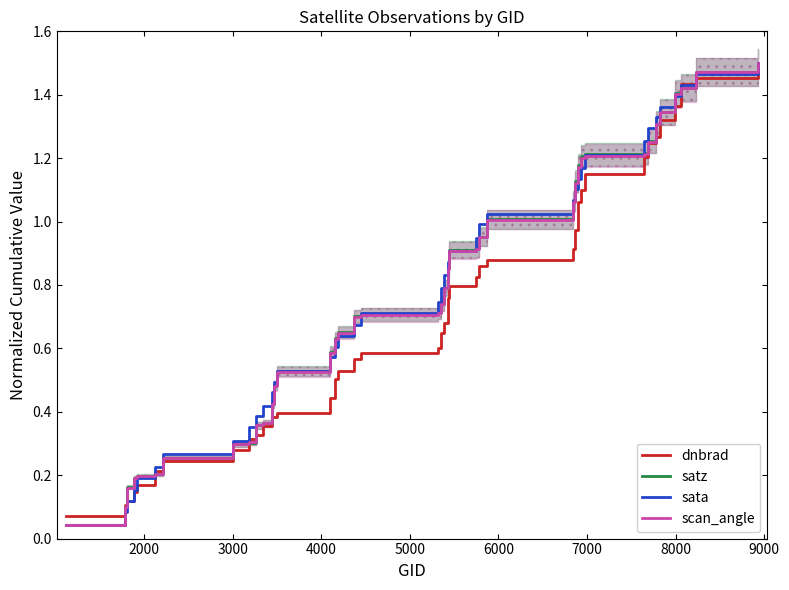

What is the value of the sata point at the 18th from the left?

0.7